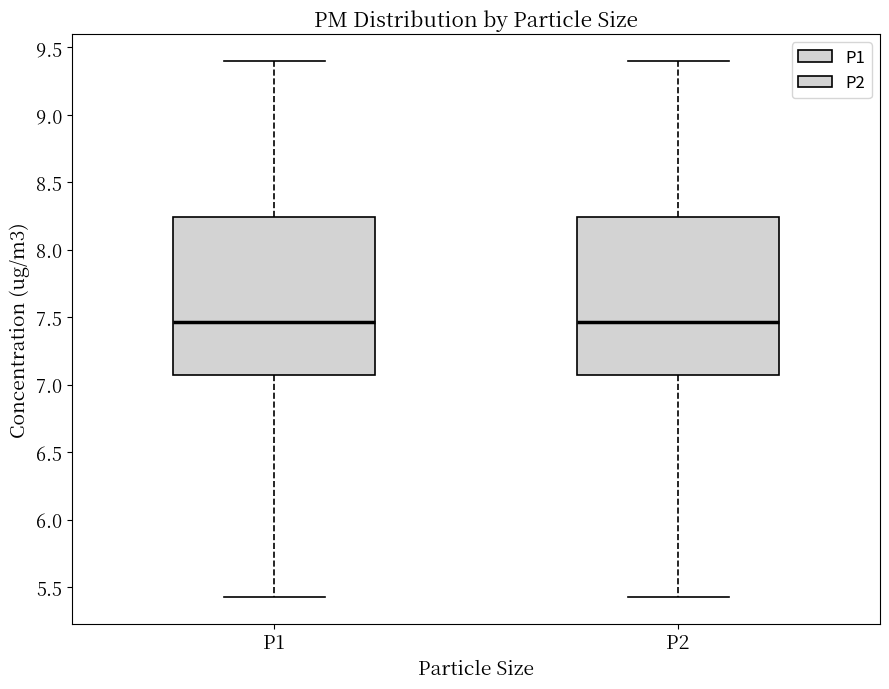

Reading left to right, transcribe this box plot: for each box, give where its median line is, the range the box spans, and where its two whiskers end, as read against the y-axis. The values are not printed on the chart, so give them approximately, as read against the axis.

P1: median 7.45, box 7.05 to 8.25, whiskers 5.45 to 9.40
P2: median 7.45, box 7.05 to 8.25, whiskers 5.45 to 9.40